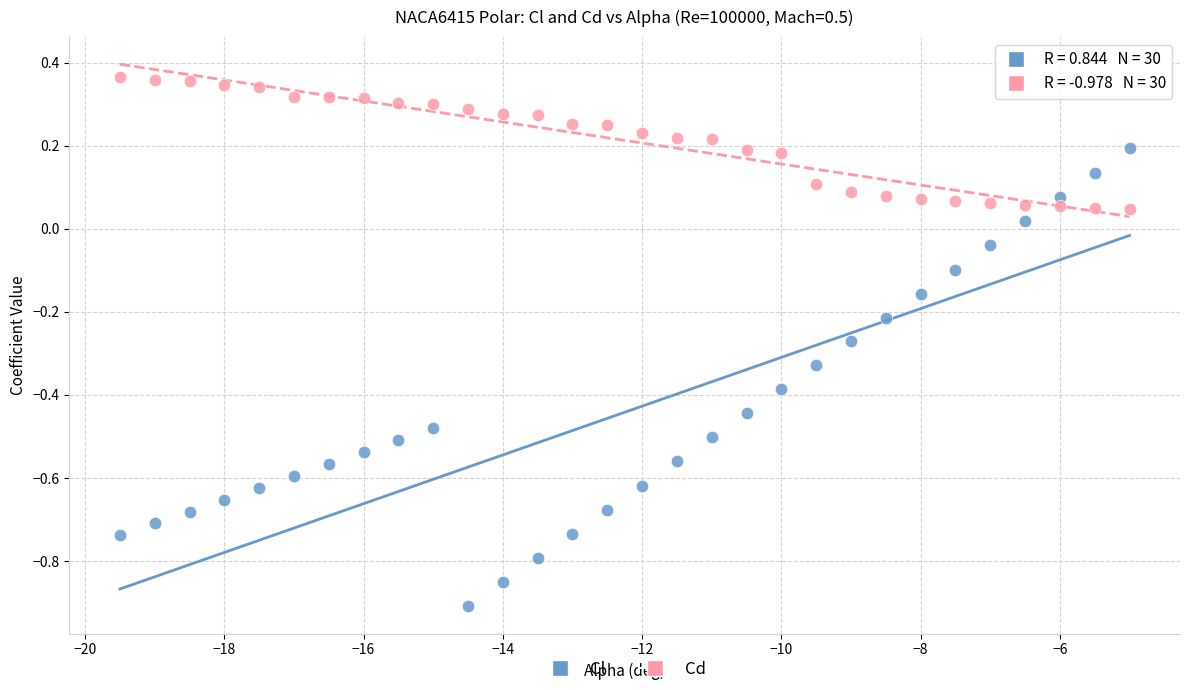

Across all data points, what is the range of Y values (max minus min)?

1.3